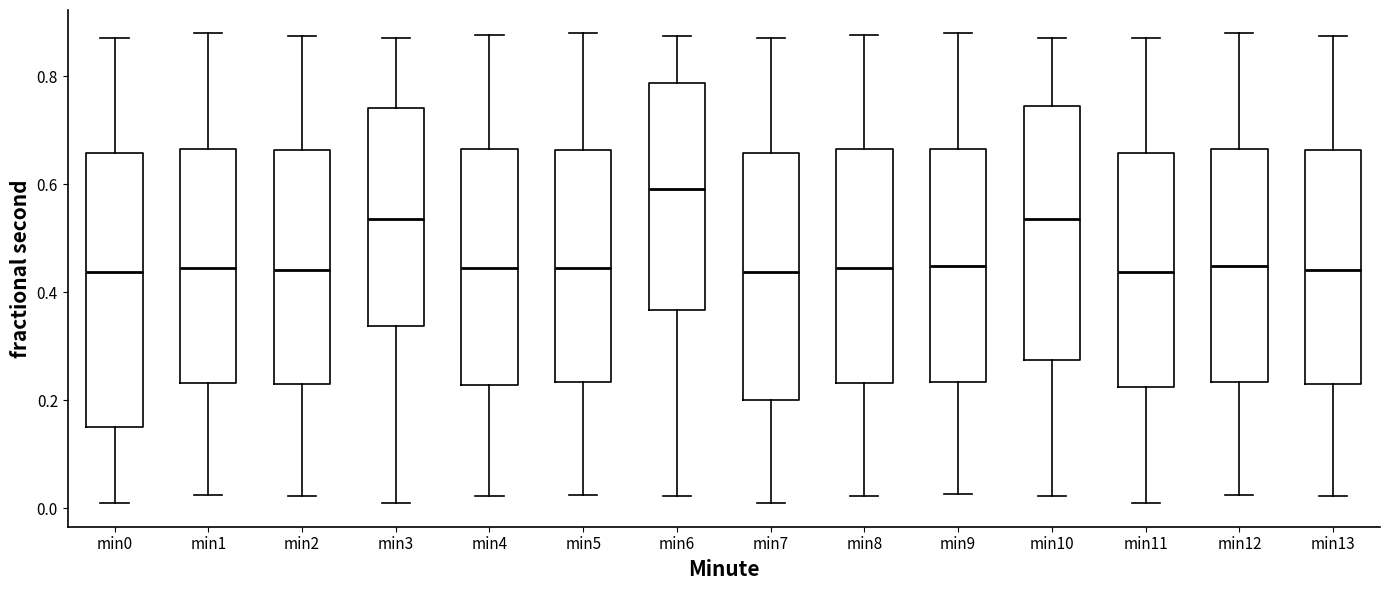

Which box's median line is the highest?

min6